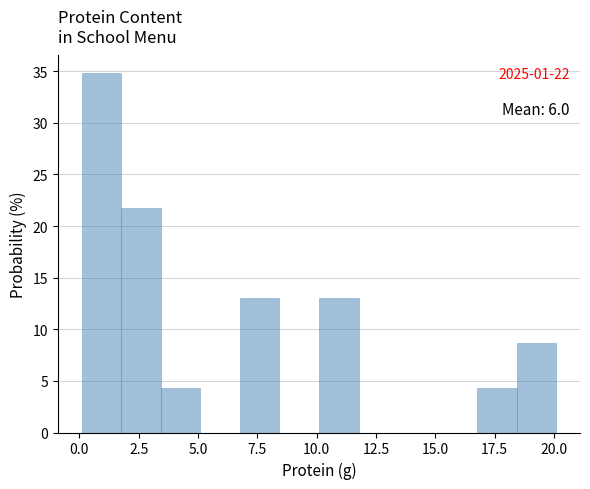

Read against the x-axis, roughly where is the centre of the tallest bar?

1.0